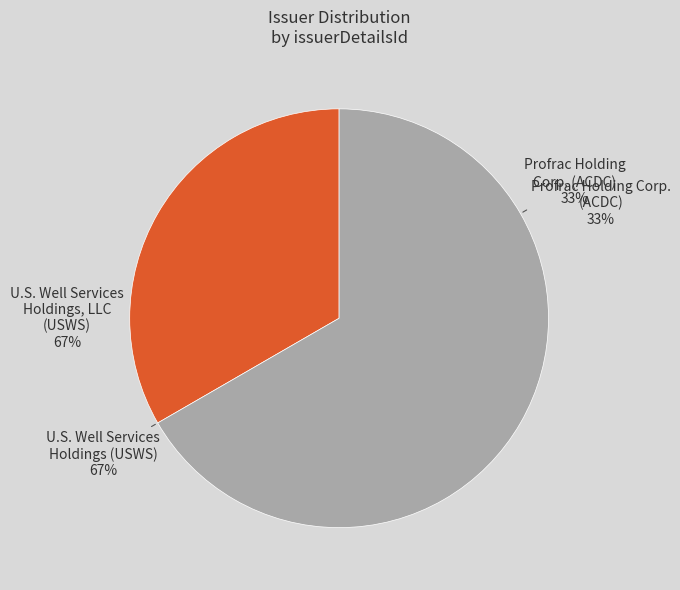

Do 1670349 and 1881487 together represent more than half of the pie?

Yes